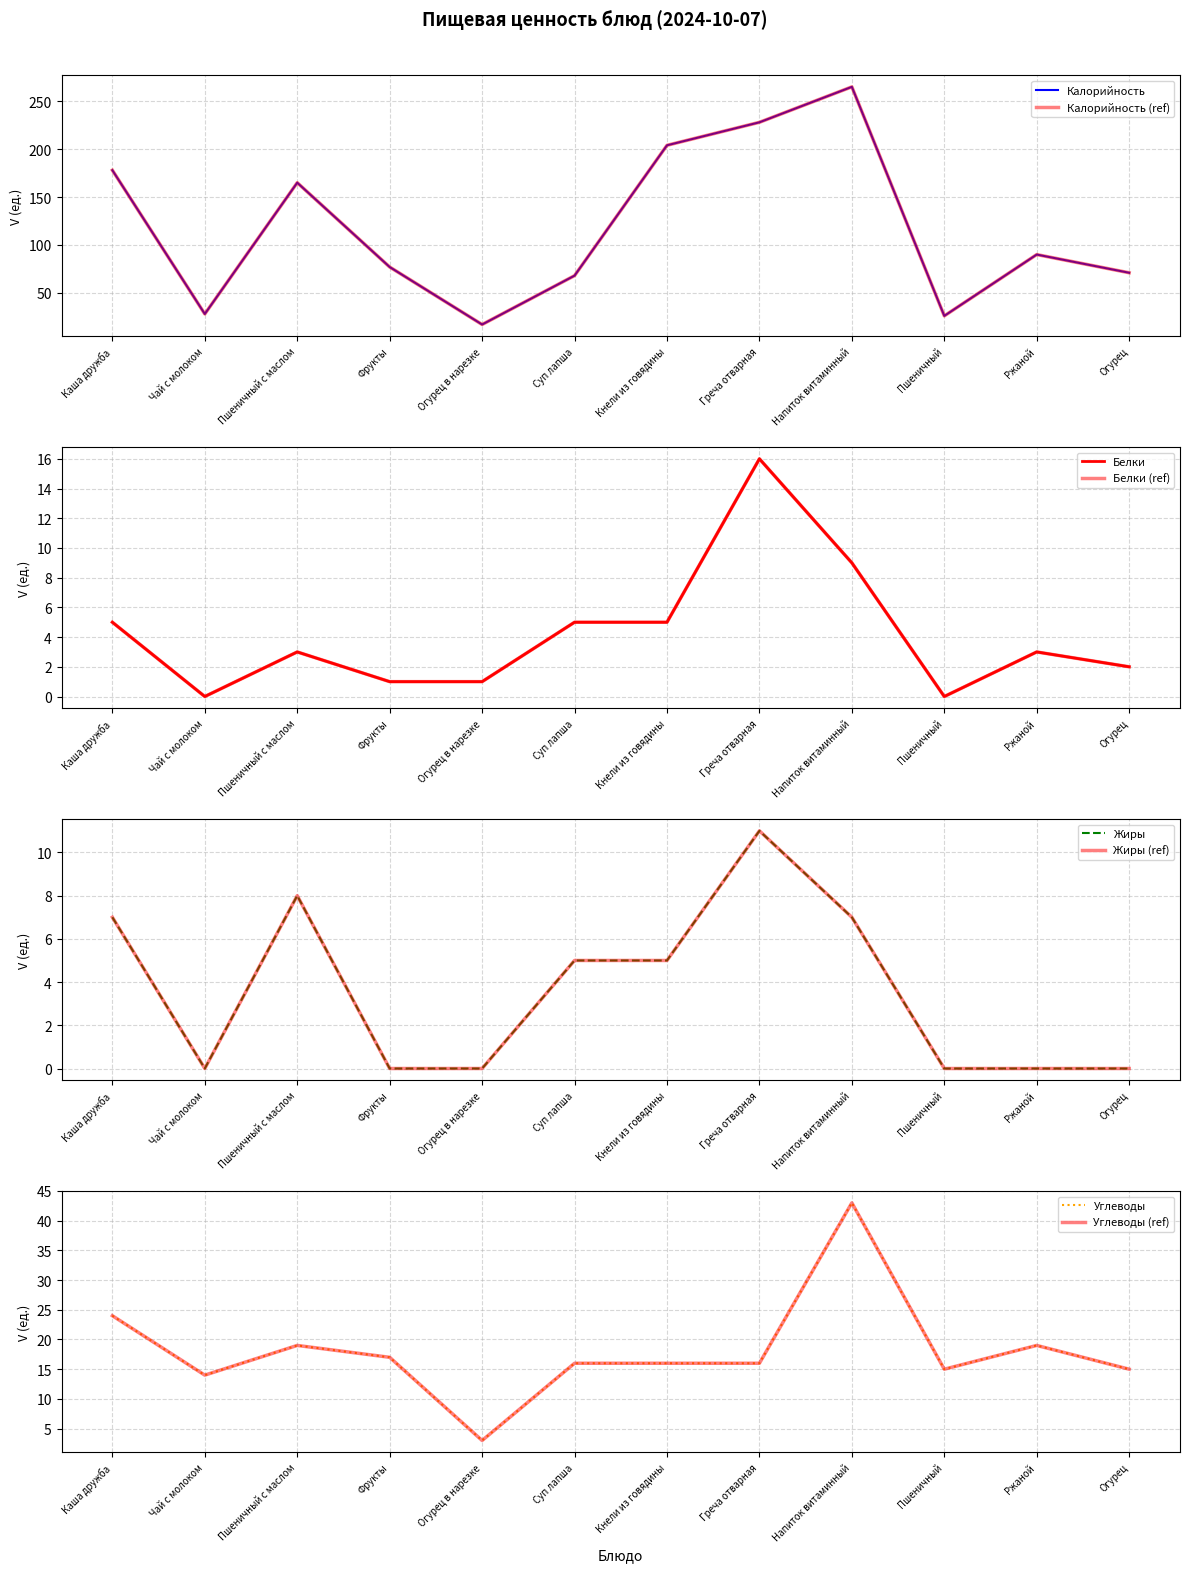

How many interior local valleys does the Калорийность series have?

3